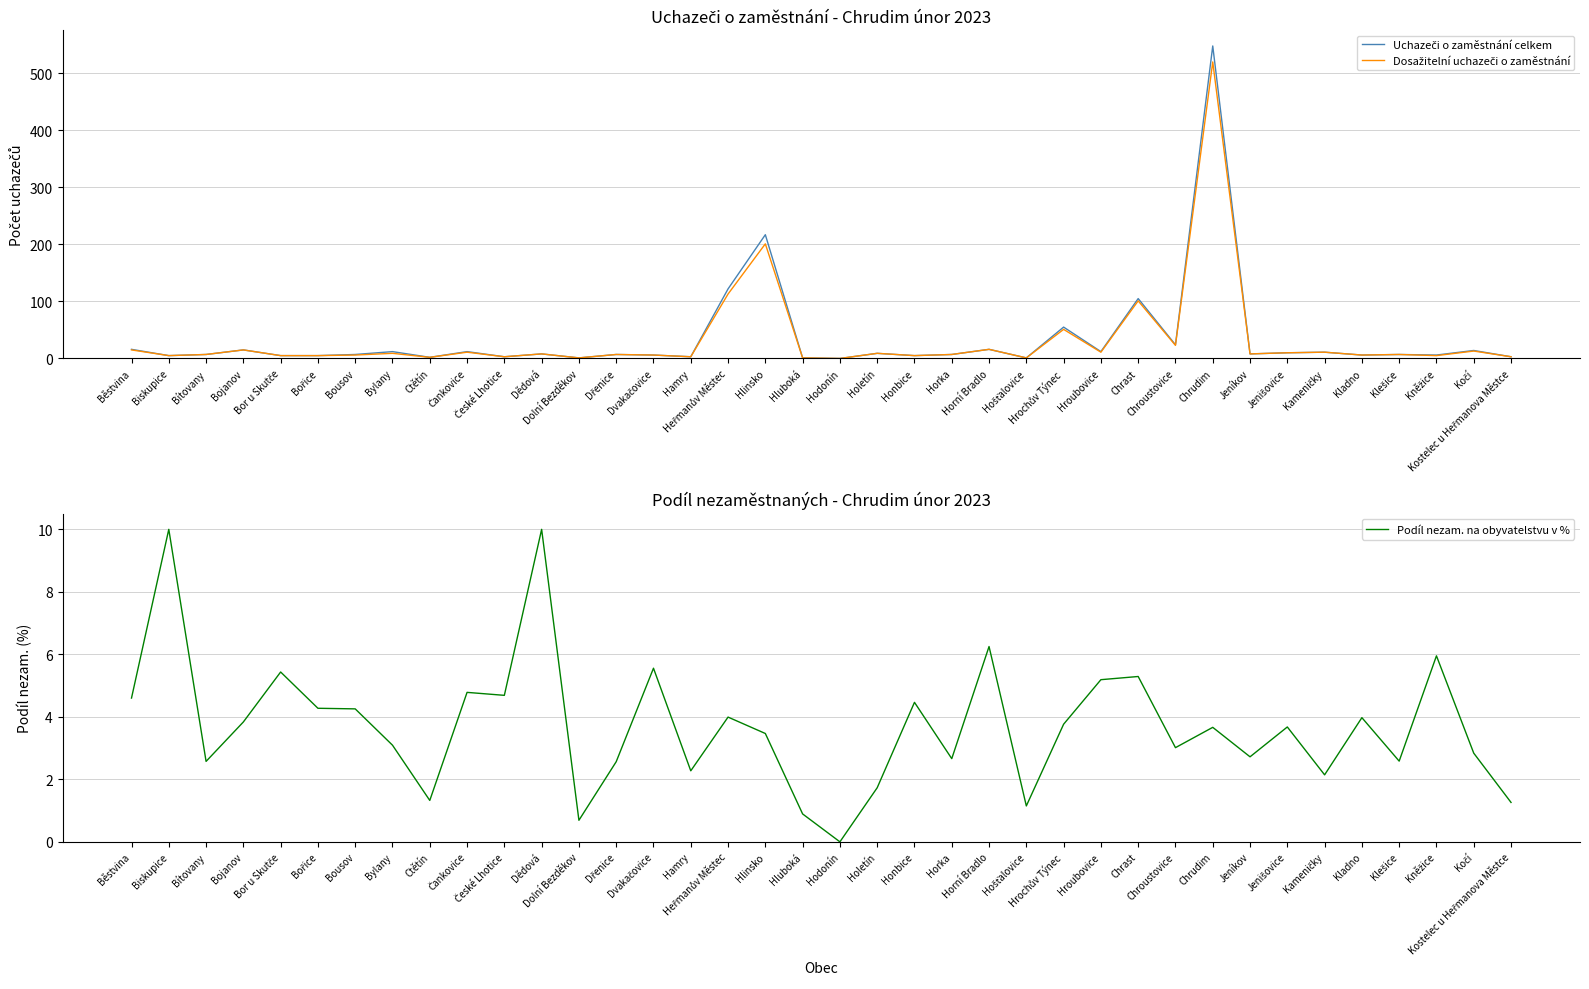

At which label does Uchazeči o zaměstnání celkem first exceed 7?

Běstvina